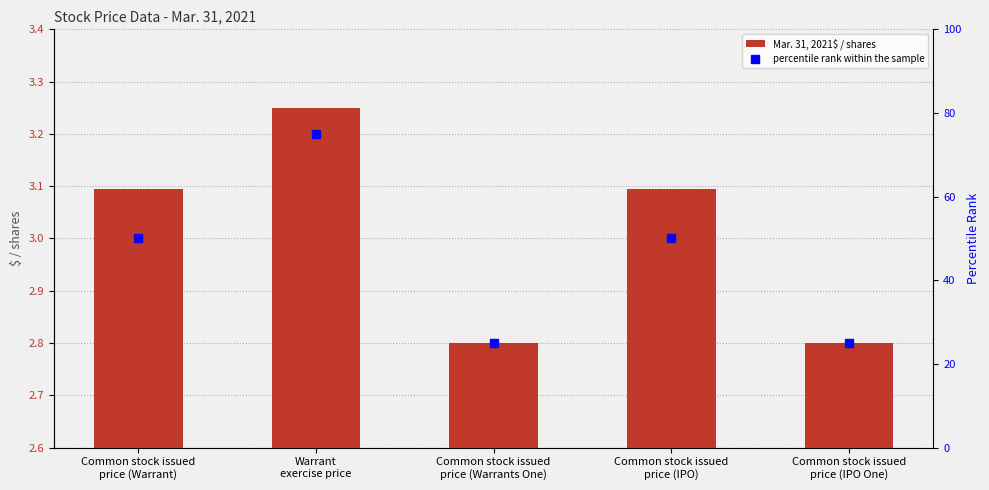

The Mar. 31, 2021$ / shares series shows 4.3 at Common stock issued
price (Warrant). True or false?

False